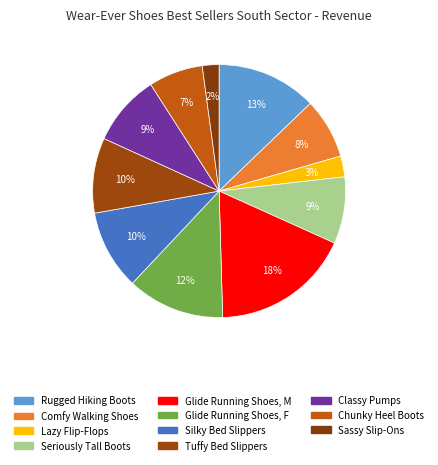

Is there a majority slice in this chart?

No